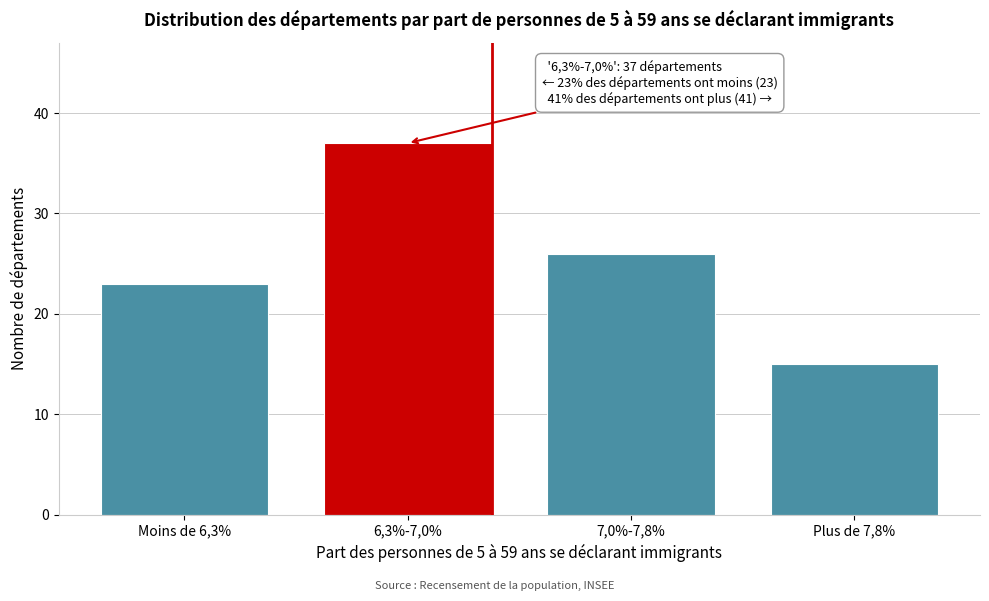

Reading left to right, extract all data points from this chart.

Moins de 6,3%=23	6,3%-7,0%=37	7,0%-7,8%=26	Plus de 7,8%=15